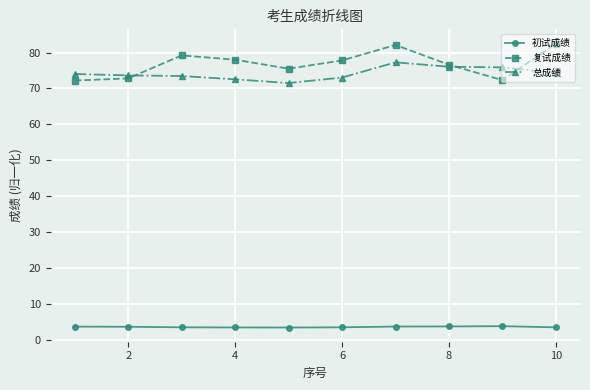

List the series in order of their peak value, lowest first.

初试成绩, 总成绩, 复试成绩